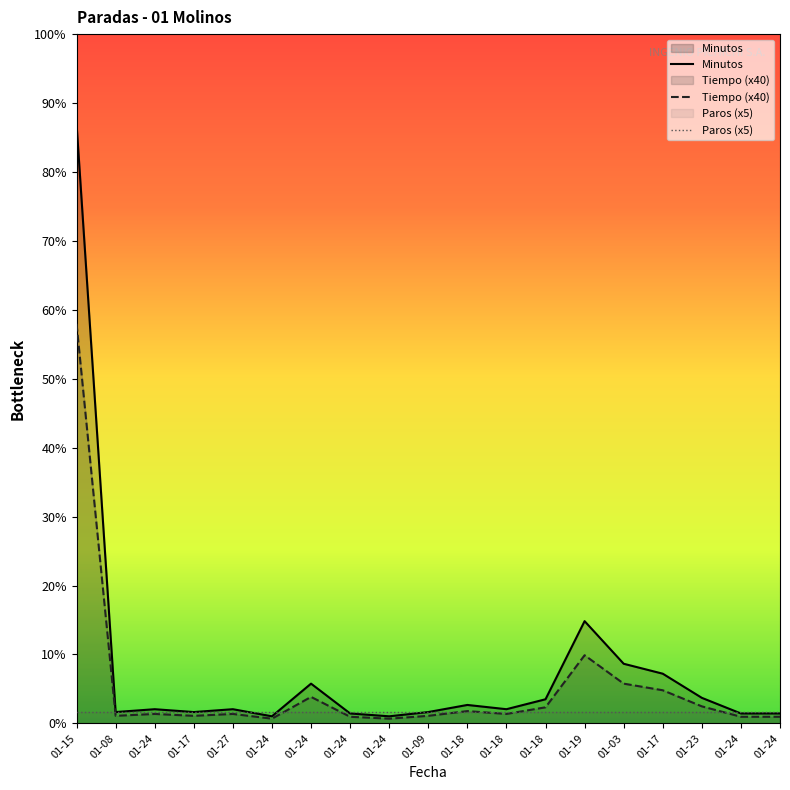

Which series has the widest spread of values?

Minutos